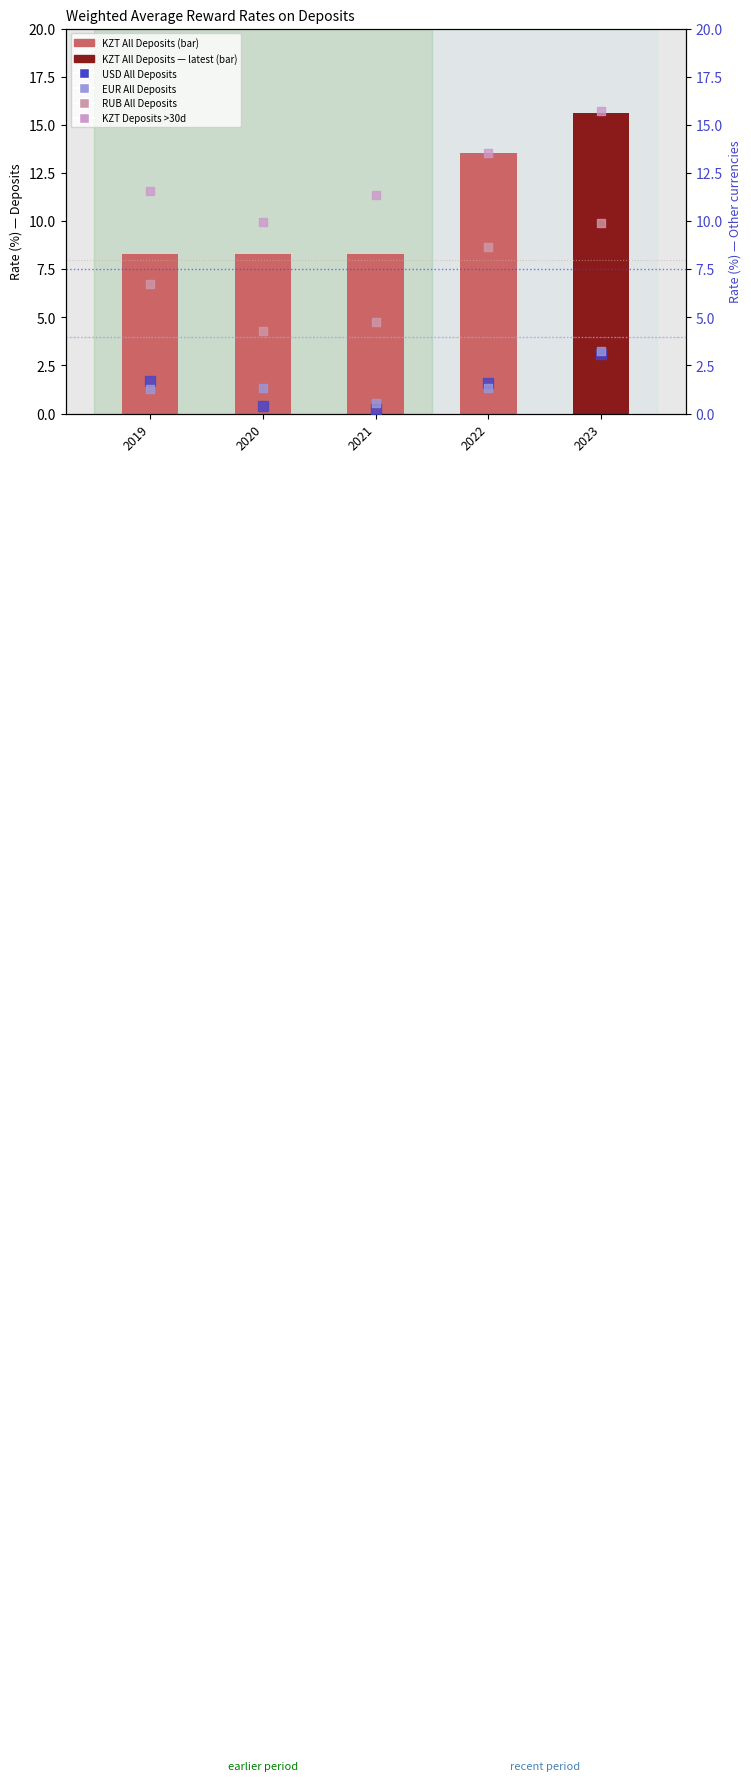

What are all the series names shown in the legend?

KZT (All Deposits), USD (All Deposits), EUR (All Deposits), RUB (All Deposits), KZT (Deposits >30d)